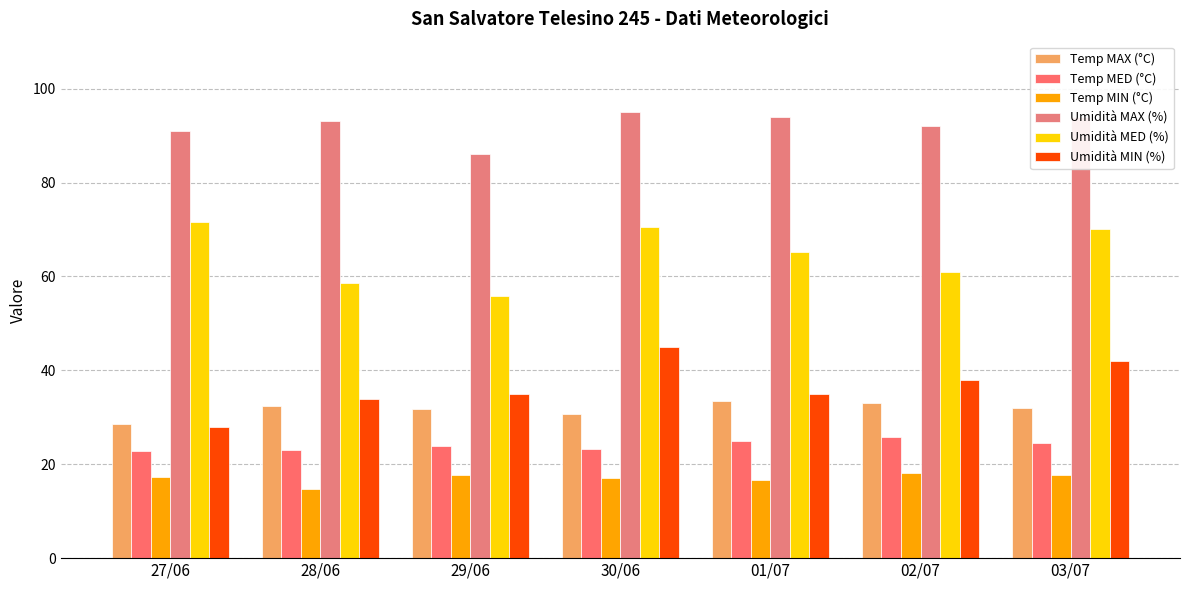

Reading right to left, extract all data points from this chart.

Temp MAX (°C): 32.0	33.0	33.5	30.7	31.7	32.4	28.6
Temp MED (°C): 24.5	25.7	24.9	23.3	23.9	23.0	22.9
Temp MIN (°C): 17.8	18.2	16.6	17.0	17.8	14.7	17.3
Umidità MAX (%): 94.0	92.0	94.0	95.0	86.0	93.0	91.0
Umidità MED (%): 70.2	61.0	65.1	70.6	55.9	58.7	71.6
Umidità MIN (%): 42.0	38.0	35.0	45.0	35.0	34.0	28.0